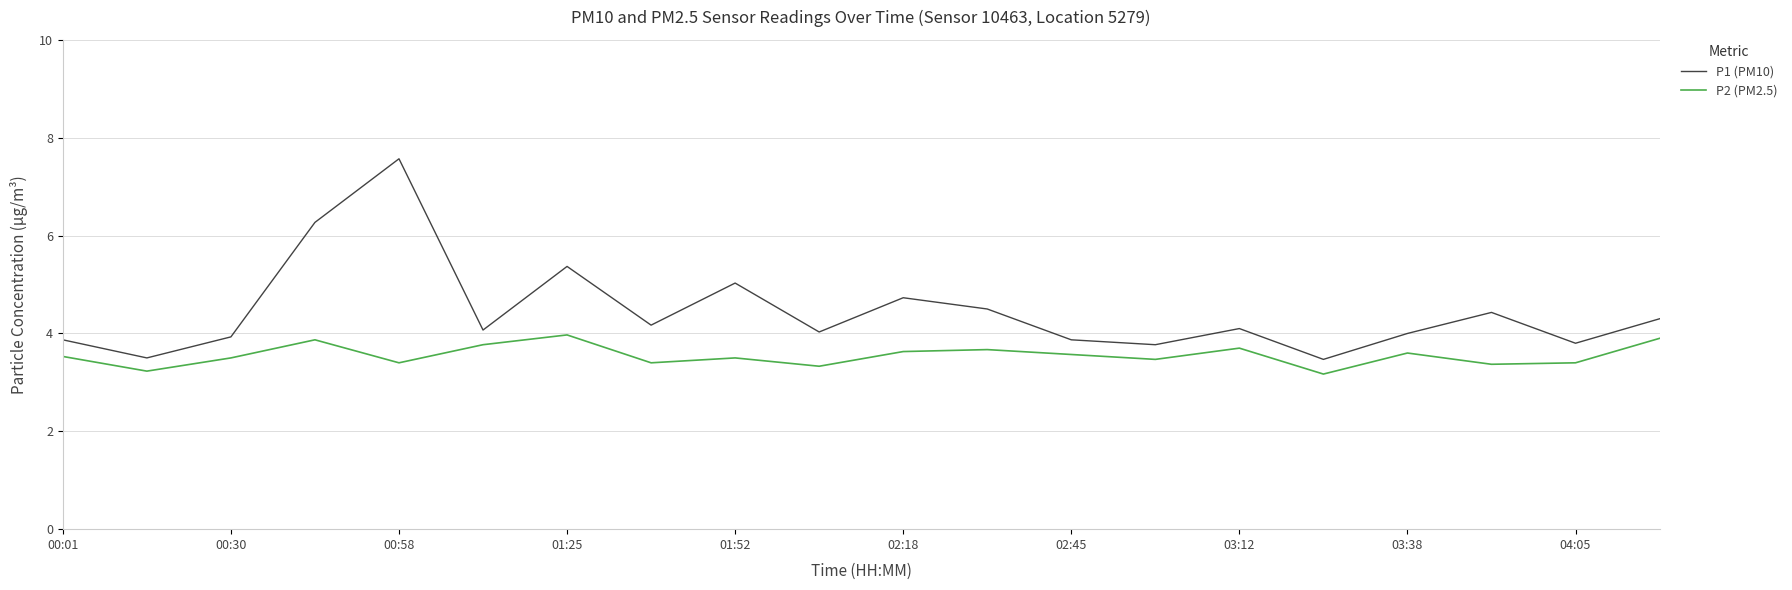

What is the difference between the maximum and minimum values in the P1 (PM10) series?

4.1